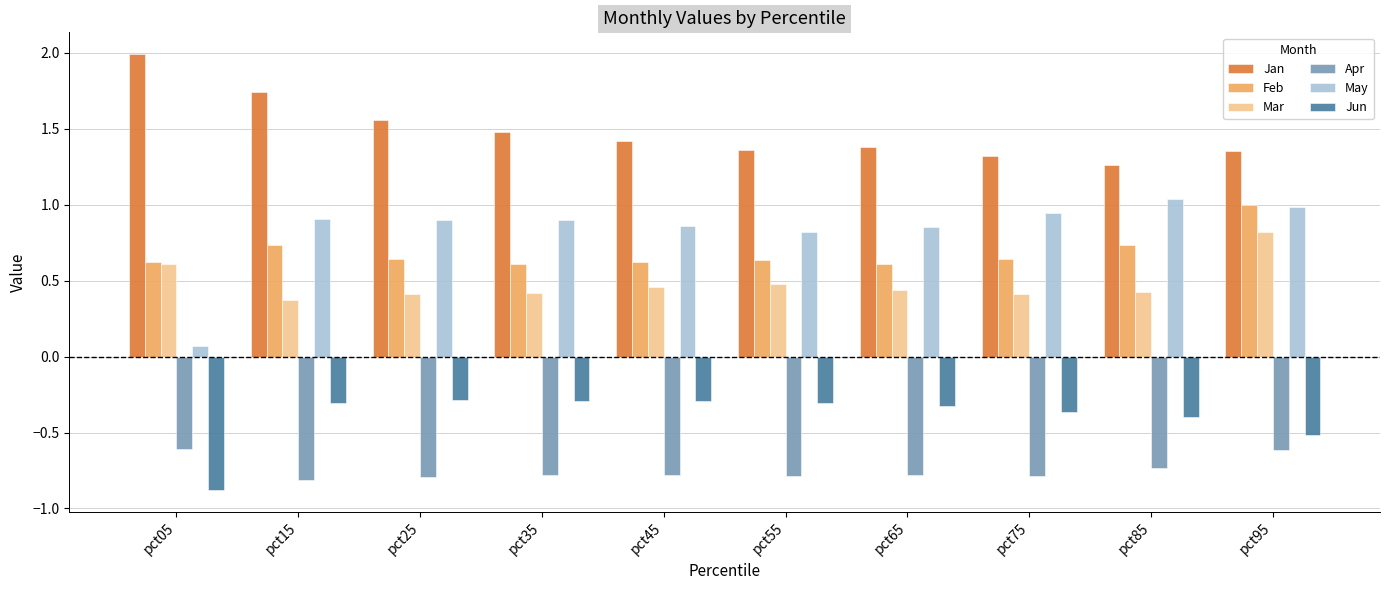

What is the value of the Jan bar at the 4th from the left?

1.5